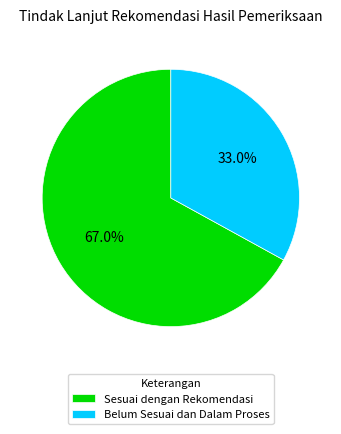

Rank the categories by value from lowest to highest.

Belum Sesuai dan Dalam Proses, Sesuai dengan Rekomendasi